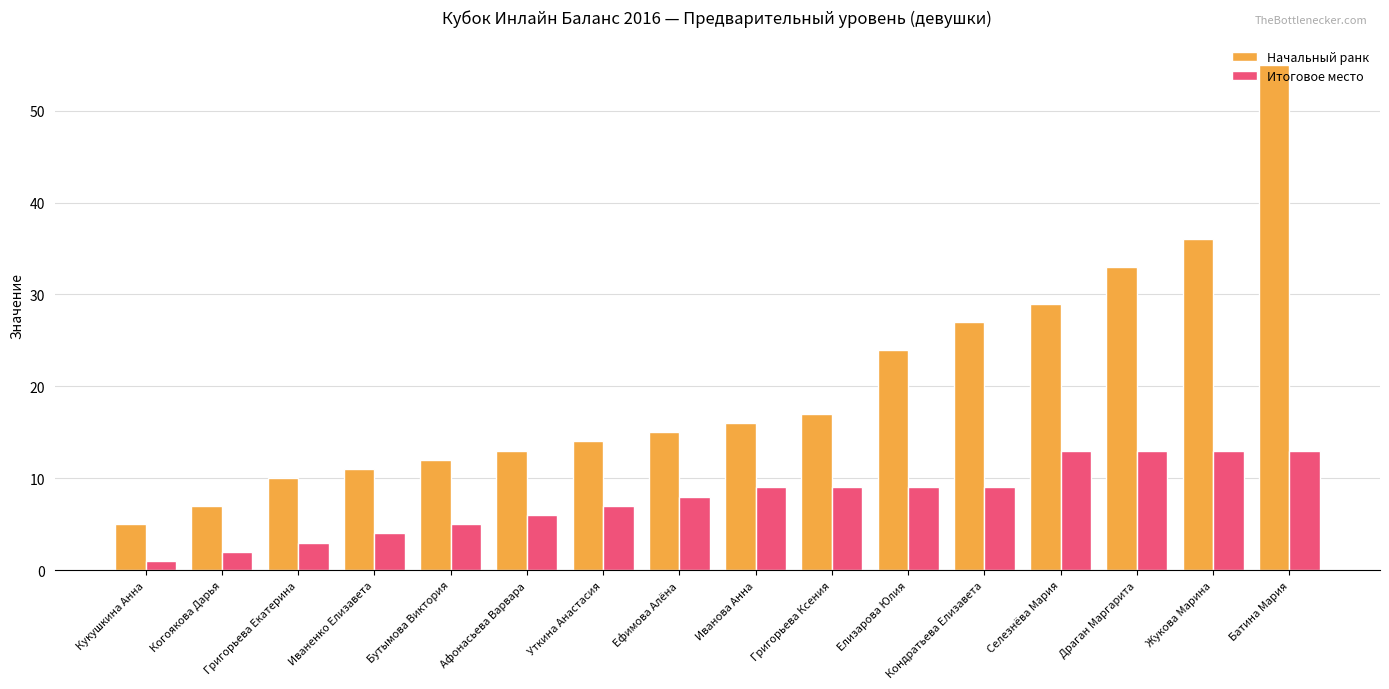

At which category is the sum across all series the highest?

Батина Мария